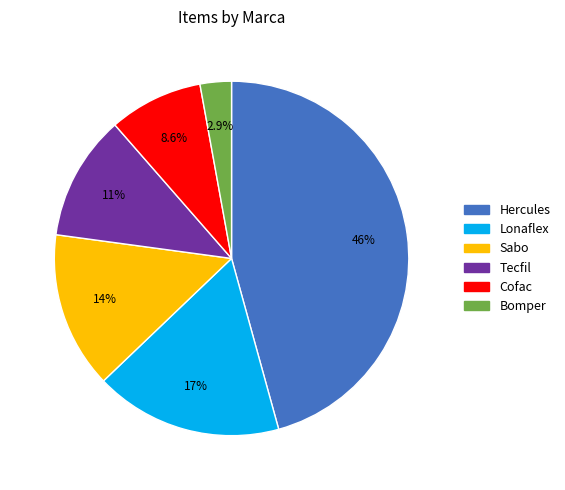

Which slice is the largest?

Hercules